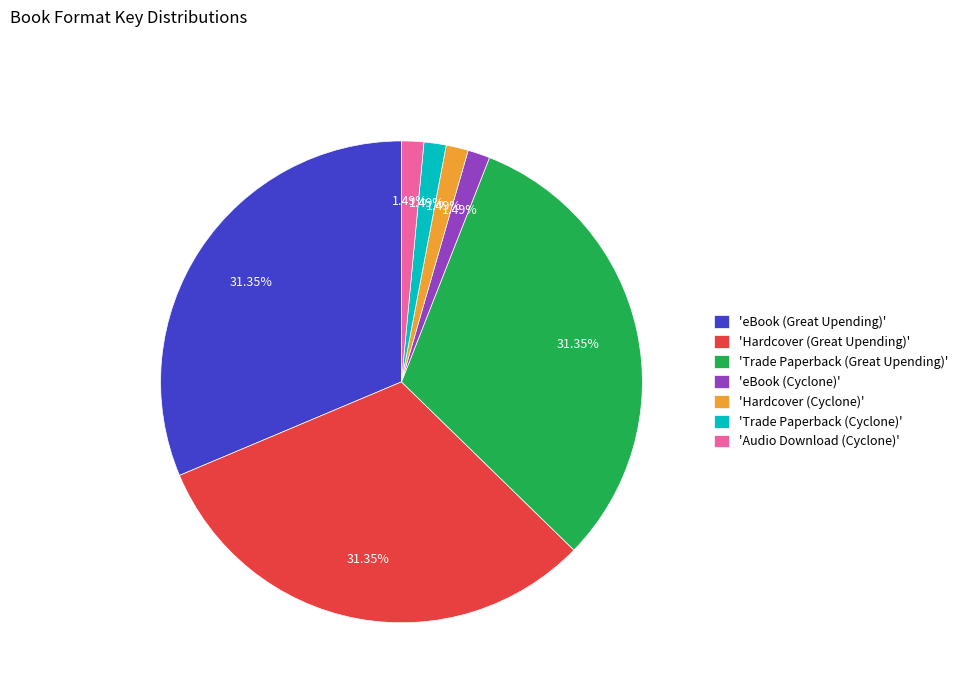

Does 'Hardcover (Great Upending)' represent more than half of the total?

No